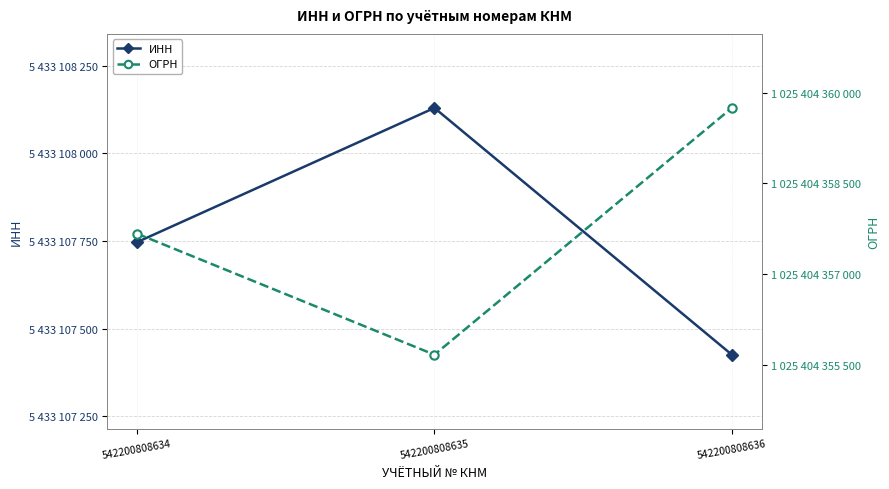

Count the number of data series in this chart.

2